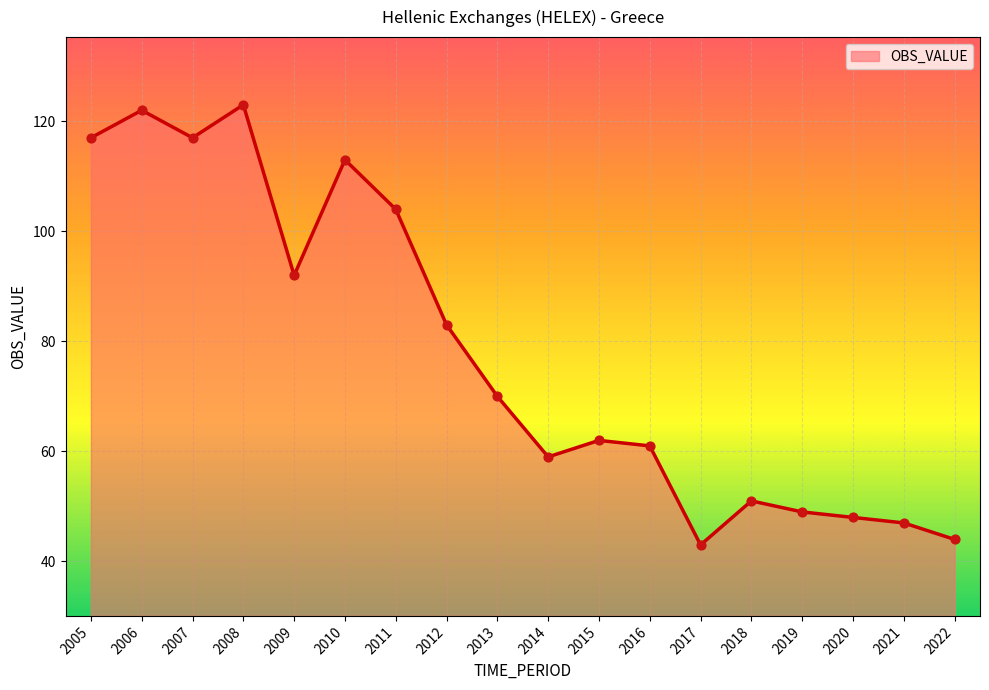

What is the change in value from 2007 to 2011?

-13